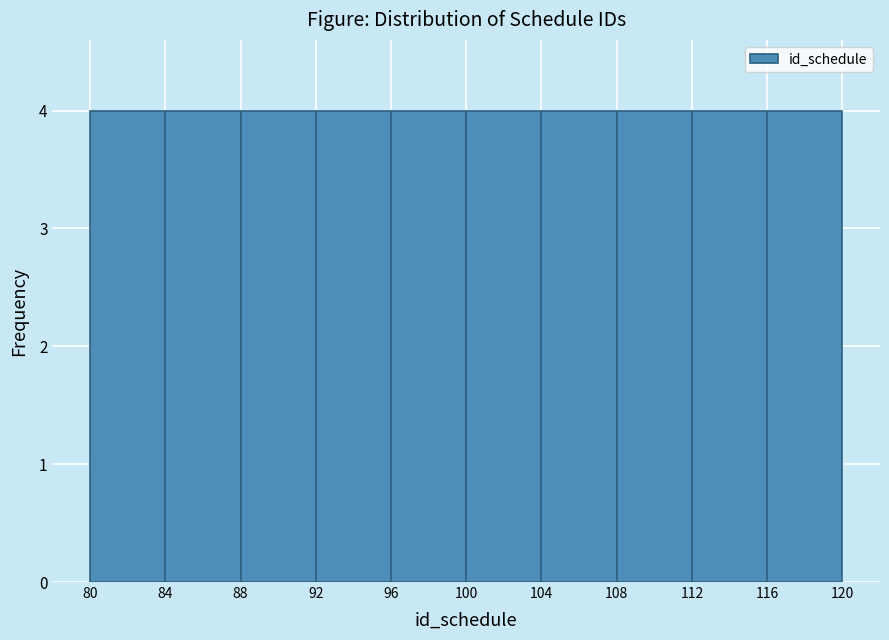

How tall is the bar that spans 108 to 112 on the x-axis? The values are not printed on the chart, so give them approximately, as read against the axis.

4